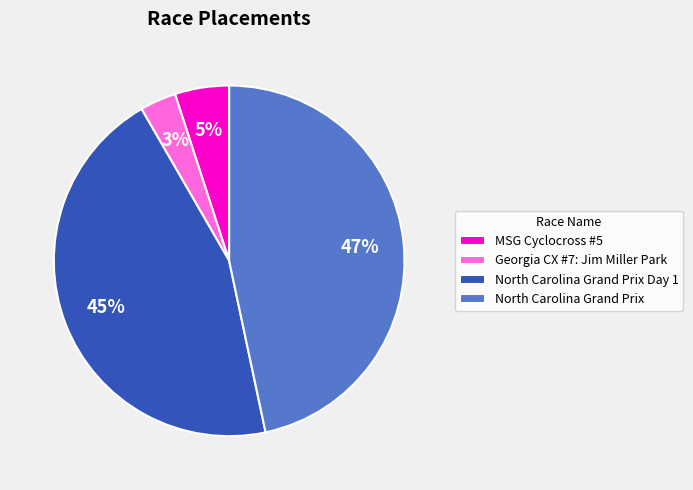

Which category has the biggest portion of the pie?

North Carolina Grand Prix